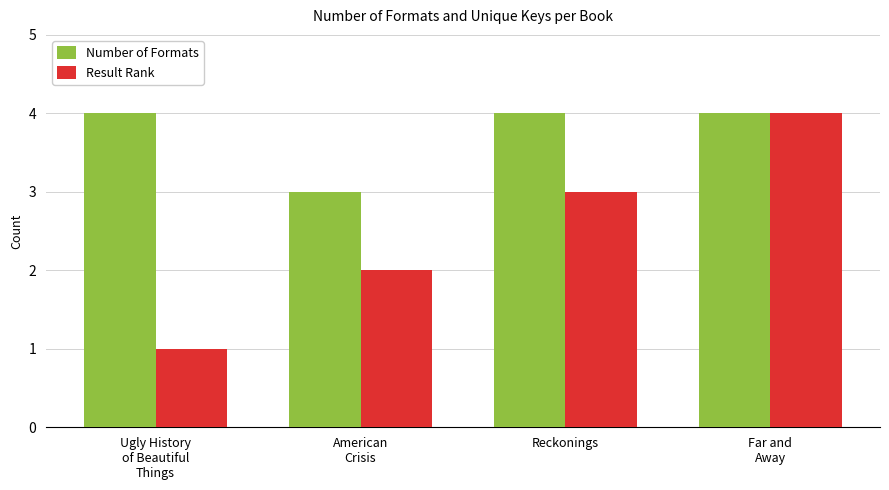

What is the average value of the Number of Formats series?

4